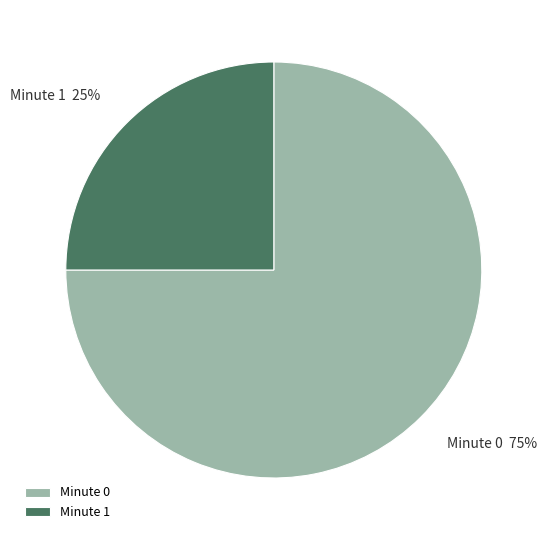

To the nearest percent, what portion does Minute 1 represent?

25%